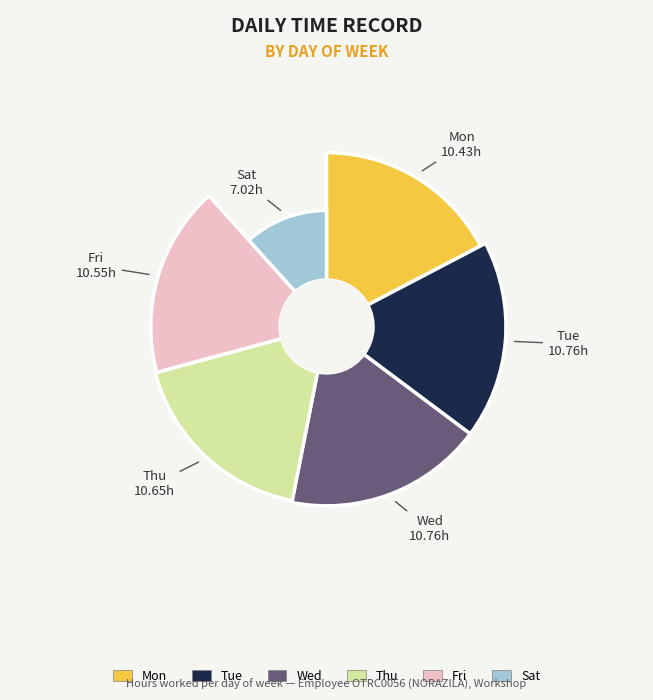

Between Mon and Sat, which is larger?

Mon